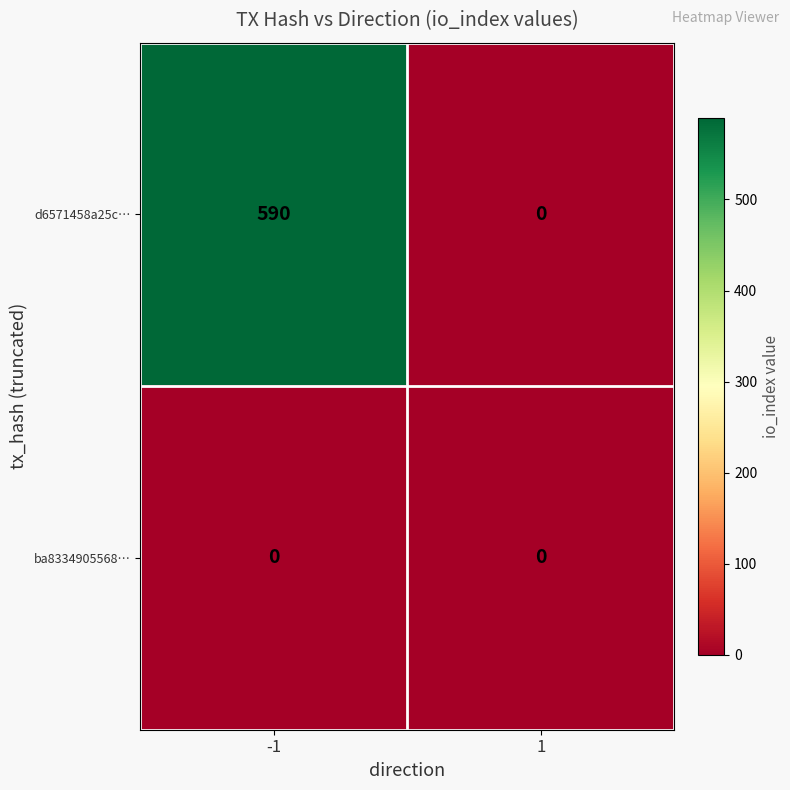

What is the maximum value shown in the chart?

590